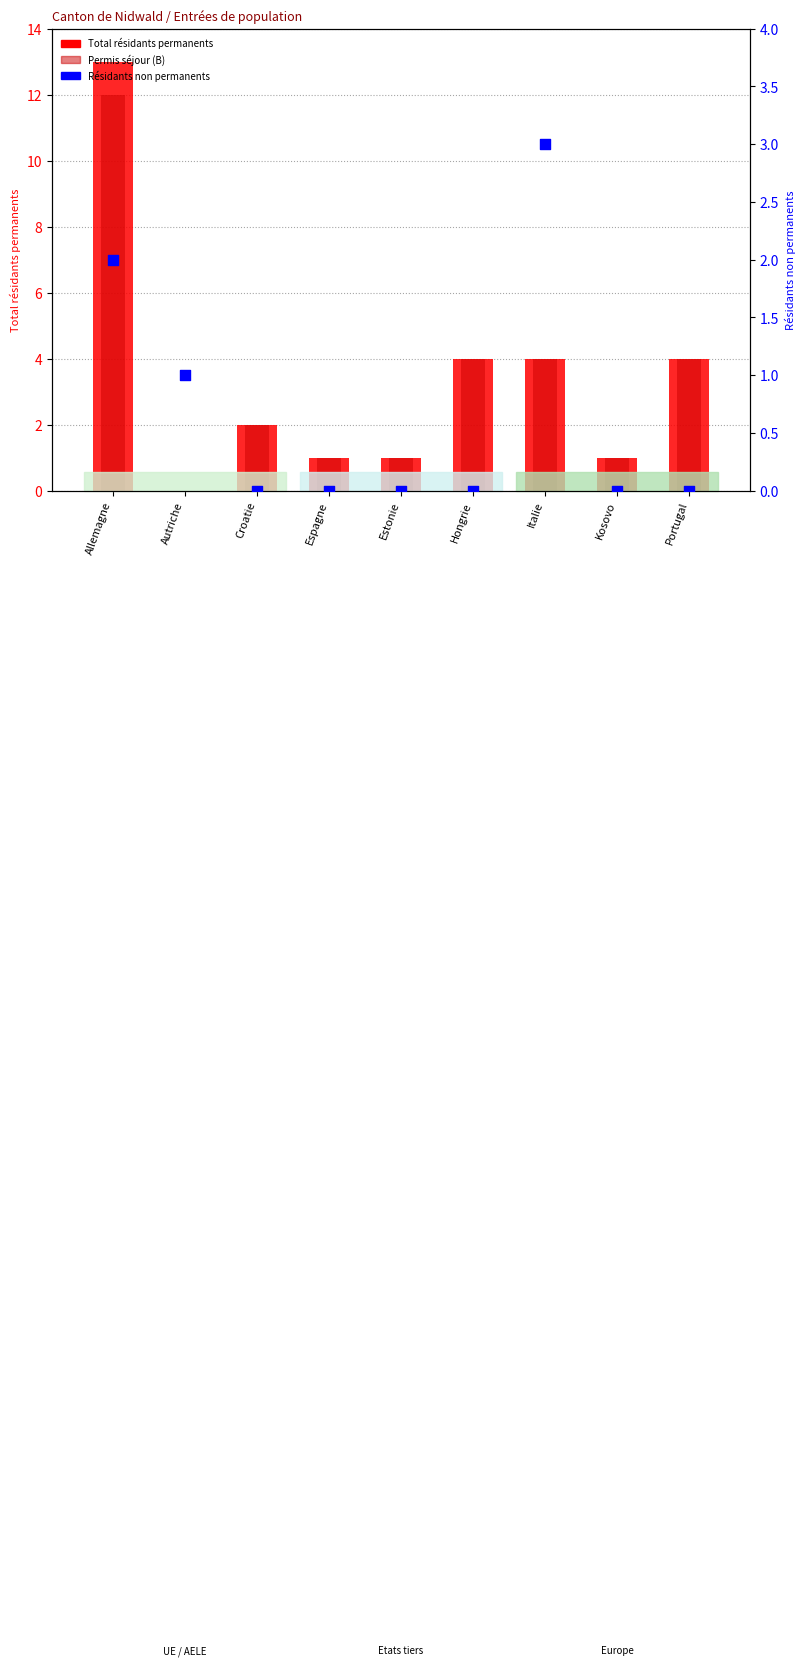

At how many categories does at least one series exceed 0?

9